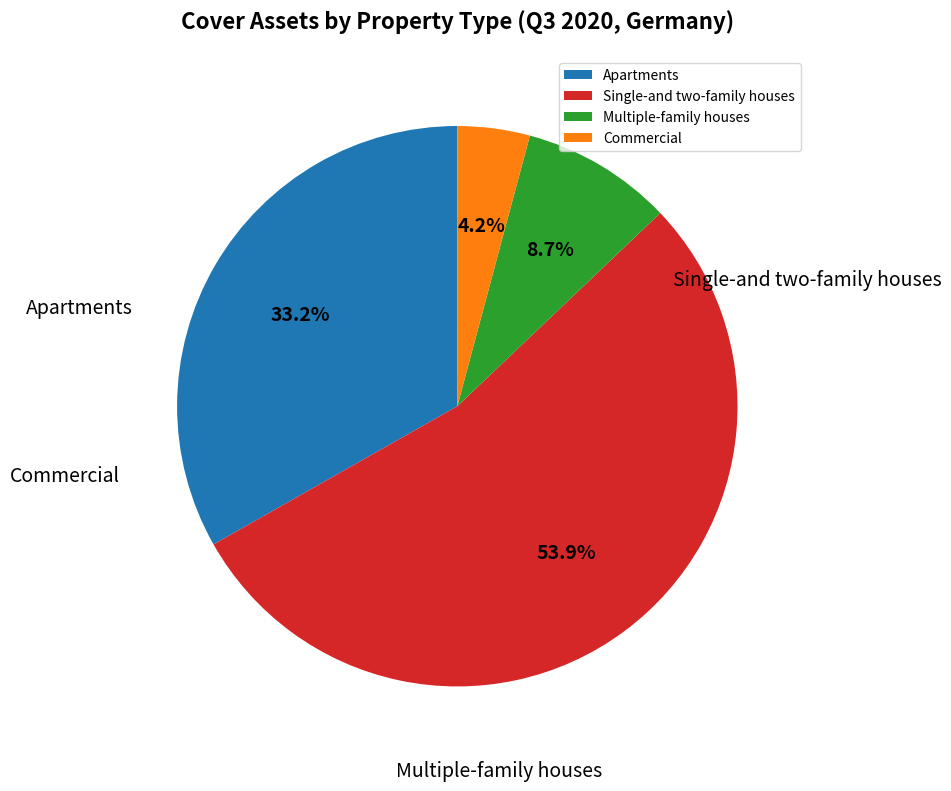

How many segments does this pie chart have?

4